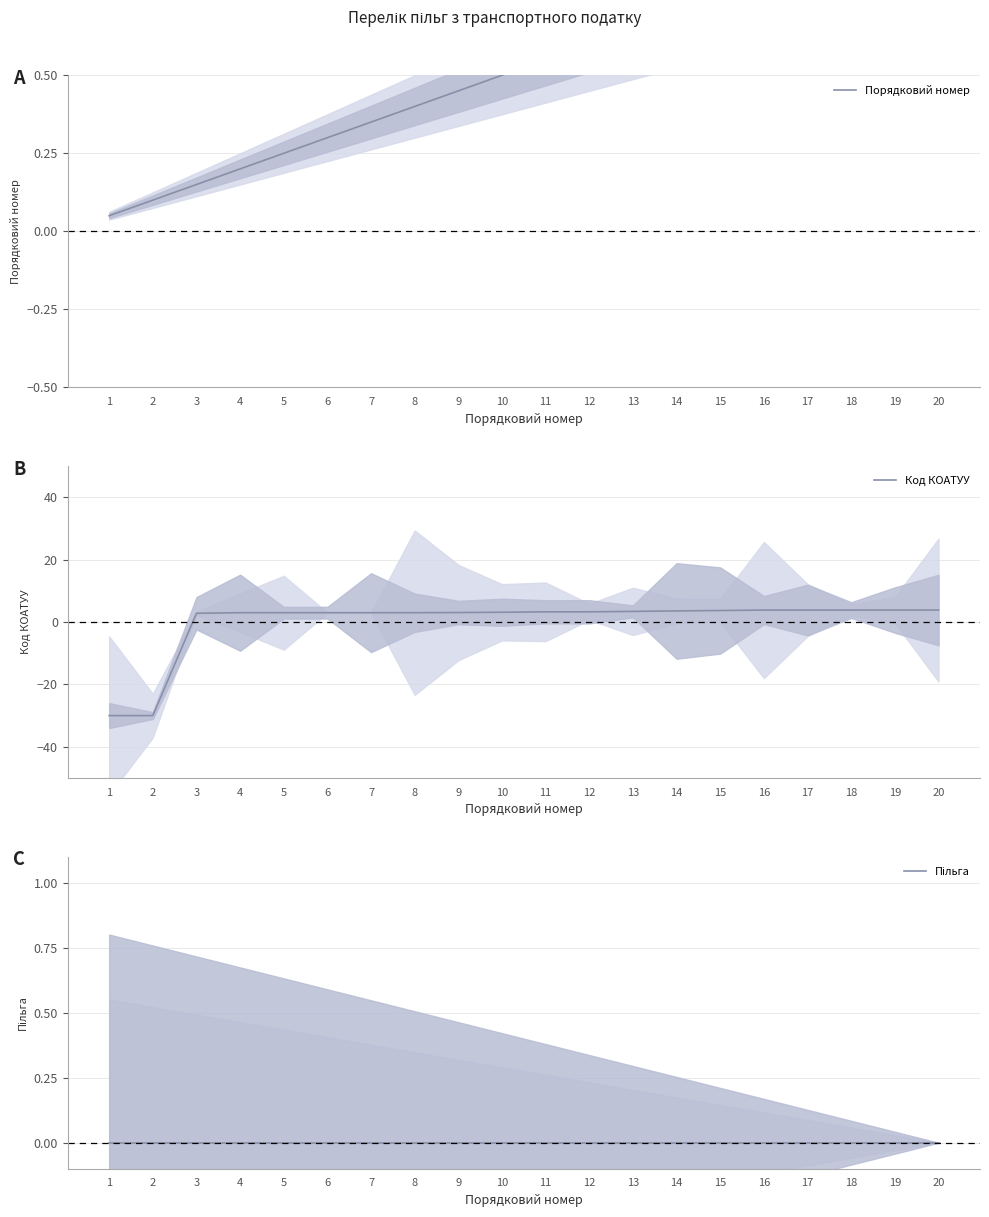

Reading left to right, what are all the values shown in this chart?

Порядковий номер: 1=0.1	2=0.1	3=0.1	4=0.2	5=0.2	6=0.3	7=0.3	8=0.4	9=0.5	10=0.5	11=0.6	12=0.6	13=0.7	14=0.7	15=0.8	16=0.8	17=0.8	18=0.9	19=0.9	20=1.0
Код КОАТУУ: 1=-30.0	2=-30.0	3=2.8	4=3.0	5=3.0	6=3.0	7=3.0	8=3.0	9=3.0	10=3.1	11=3.3	12=3.3	13=3.4	14=3.5	15=3.7	16=3.8	17=3.8	18=3.8	19=3.8	20=3.8
Пільга: 1=0.0	2=0.0	3=0.0	4=0.0	5=0.0	6=0.0	7=0.0	8=0.0	9=0.0	10=0.0	11=0.0	12=0.0	13=0.0	14=0.0	15=0.0	16=0.0	17=0.0	18=0.0	19=0.0	20=0.0